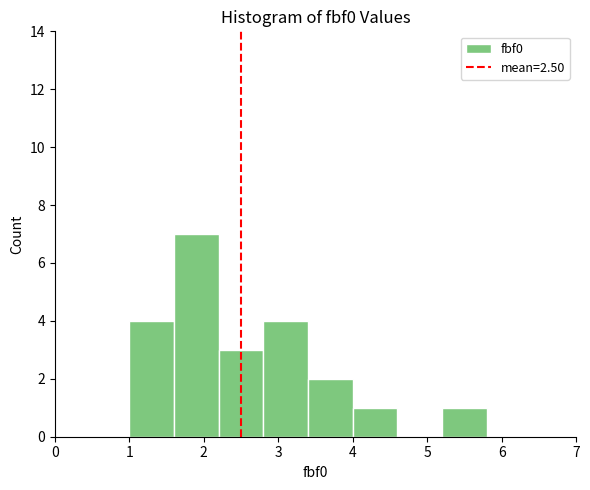

Reading left to right, list every bar in this chart as the range it spans on the x-axis followed by its height. The values are not printed on the chart, so give them approximately, as read against the axis.

1.0 to 1.6: 4
1.6 to 2.2: 7
2.2 to 2.8: 3
2.8 to 3.4: 4
3.4 to 4.0: 2
4.0 to 4.6: 1
4.6 to 5.2: 0
5.2 to 5.8: 1